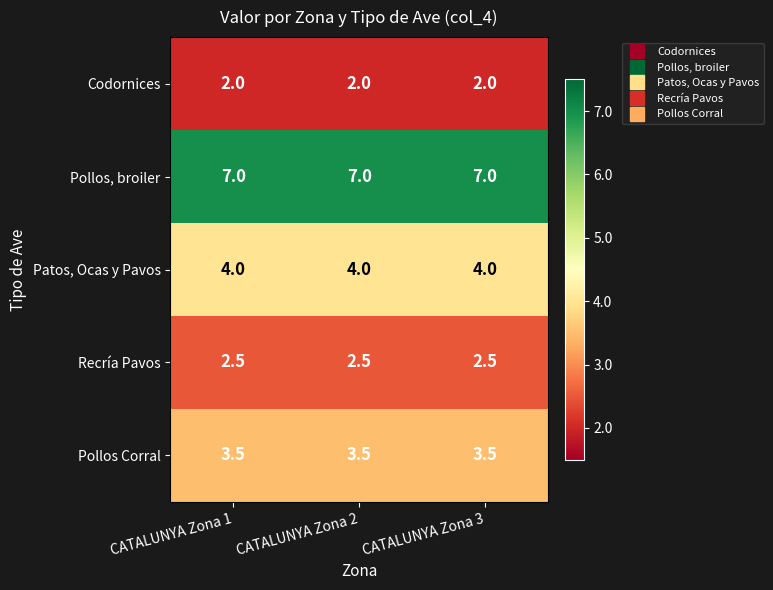

Rank the series at CATALUNYA Zona 1 from highest to lowest value.

Pollos, broiler, Patos, Ocas y Pavos, Pollos Corral, Recría Pavos, Codornices